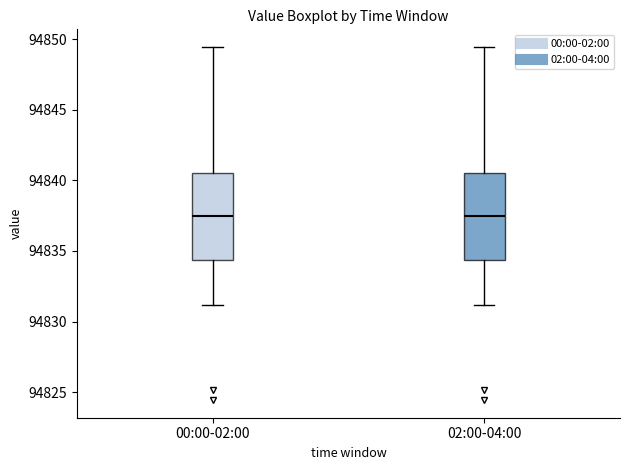

Reading left to right, read every box against the y-axis: the position of its median line, the range the box covers, and the ends of its whiskers. The values are not printed on the chart, so give them approximately, as read against the axis.

00:00-02:00: median 94837.5, box 94834.5 to 94840.5, whiskers 94831.0 to 94849.5
02:00-04:00: median 94837.5, box 94834.5 to 94840.5, whiskers 94831.0 to 94849.5